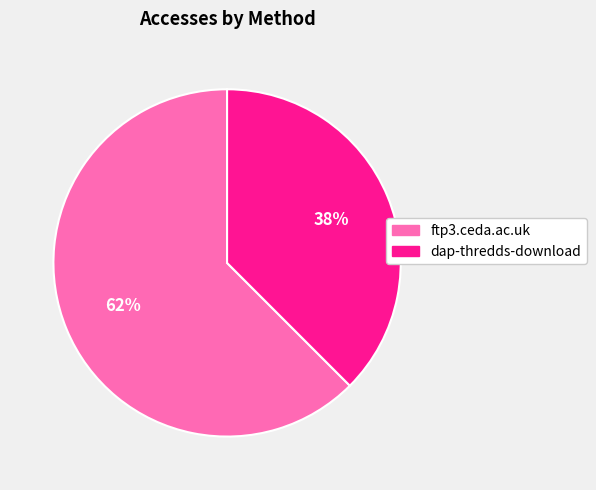

Which category accounts for the majority?

ftp3.ceda.ac.uk